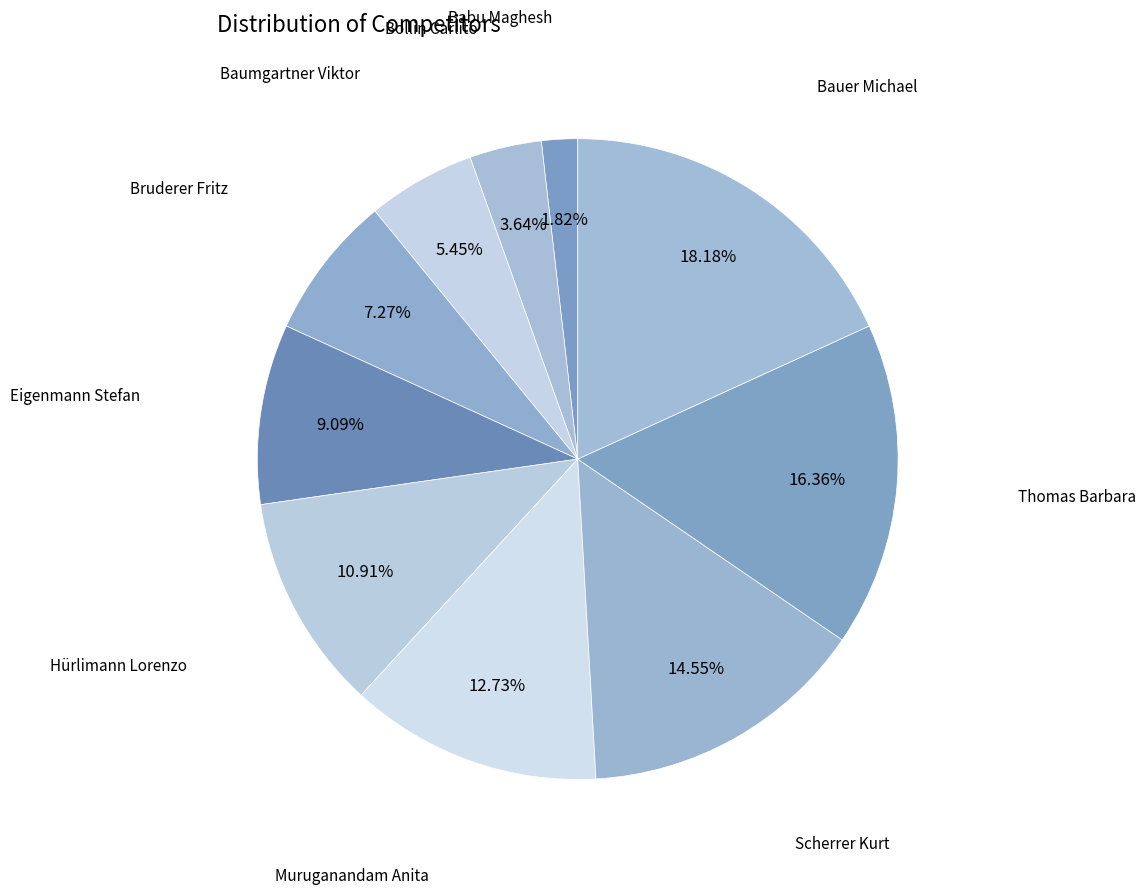

Which category has the biggest portion of the pie?

Bauer Michael